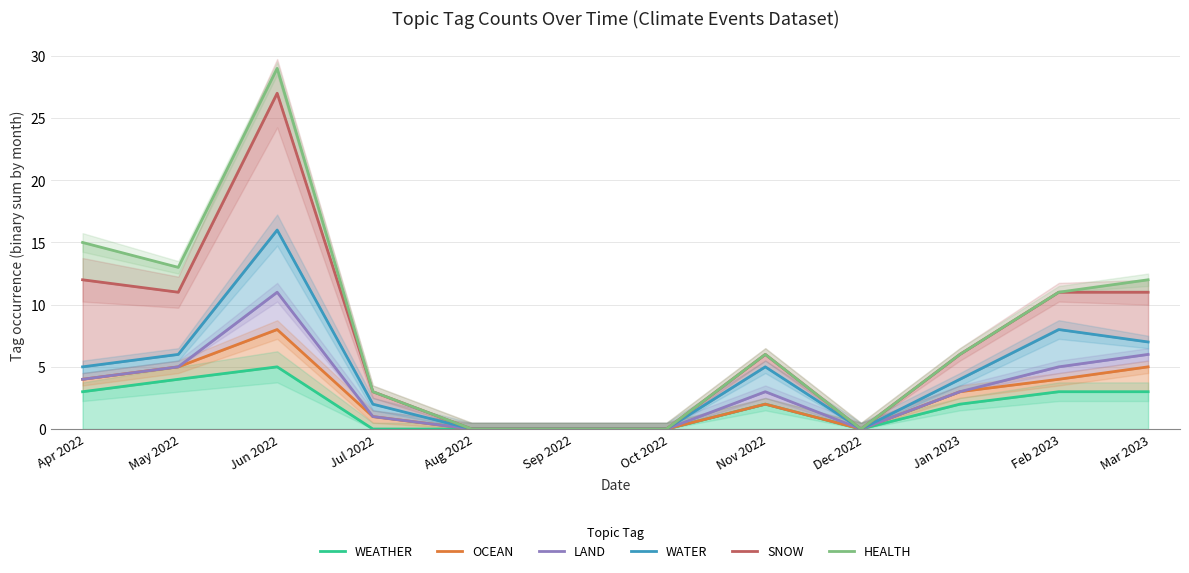

Rank the series at Jan 2023 from highest to lowest value.

SNOW, HEALTH, WATER, OCEAN, LAND, WEATHER